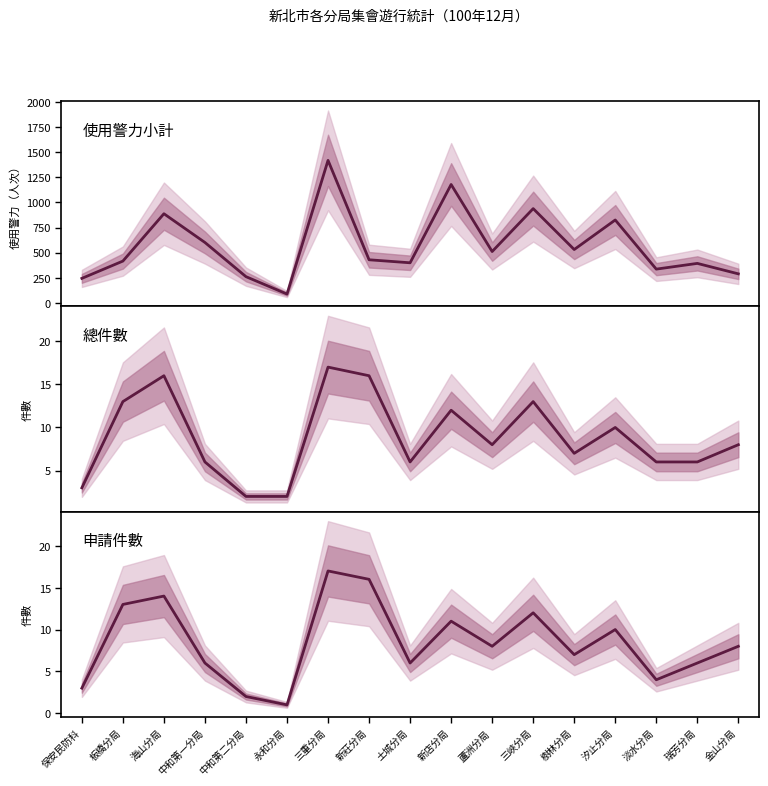

What is the label of the 3rd point from the right?

淡水分局